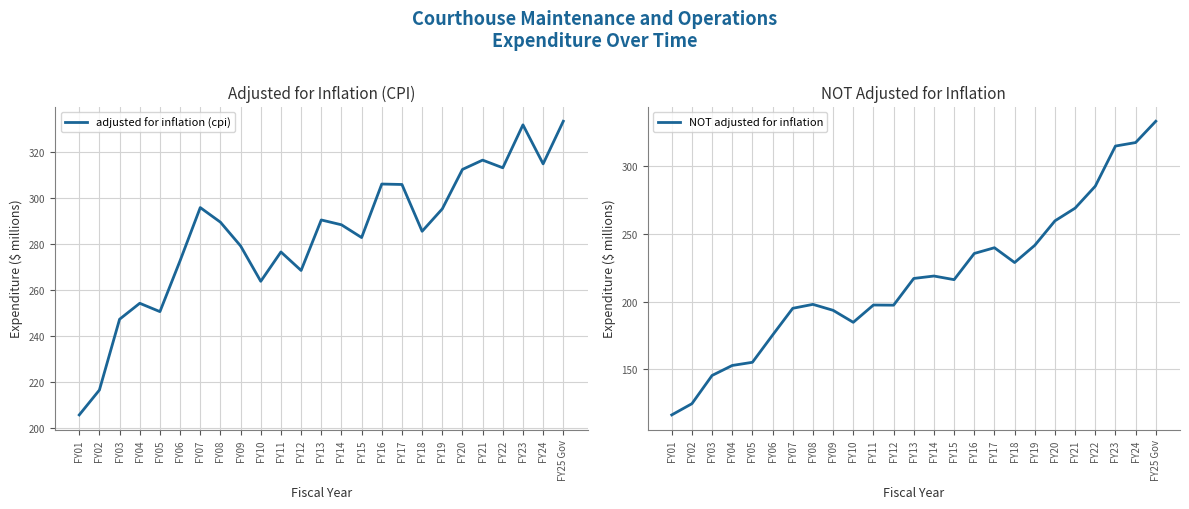

Where is NOT adjusted for inflation nearest to the value 224?

FY18